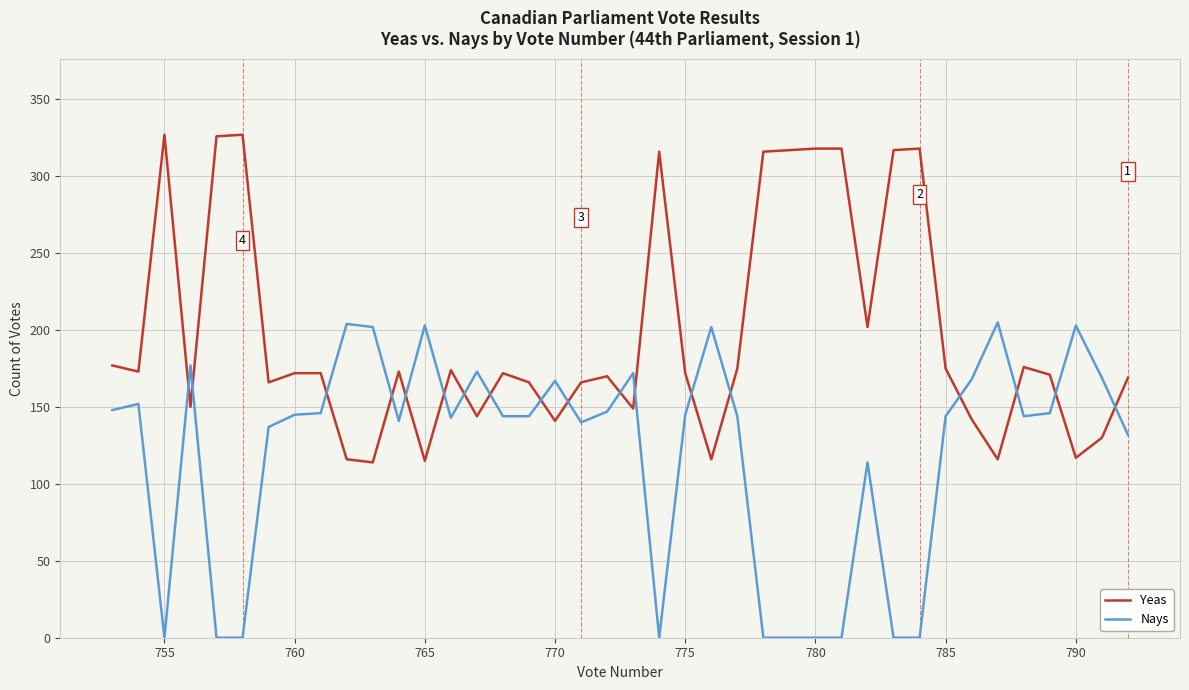

At how many categories does at least one series exceed 312?

10